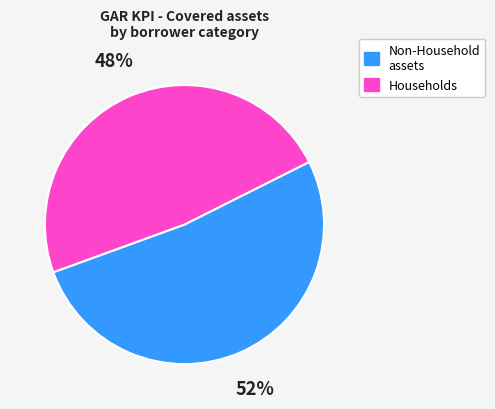

Count the number of slices in the pie.

2